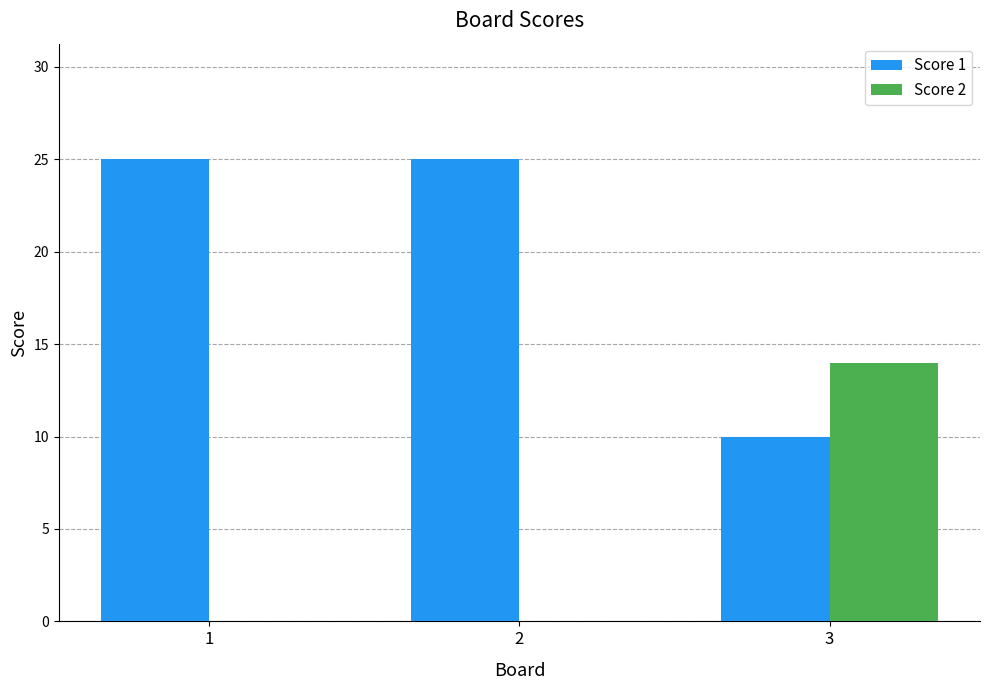

How many series are shown in this chart?

2